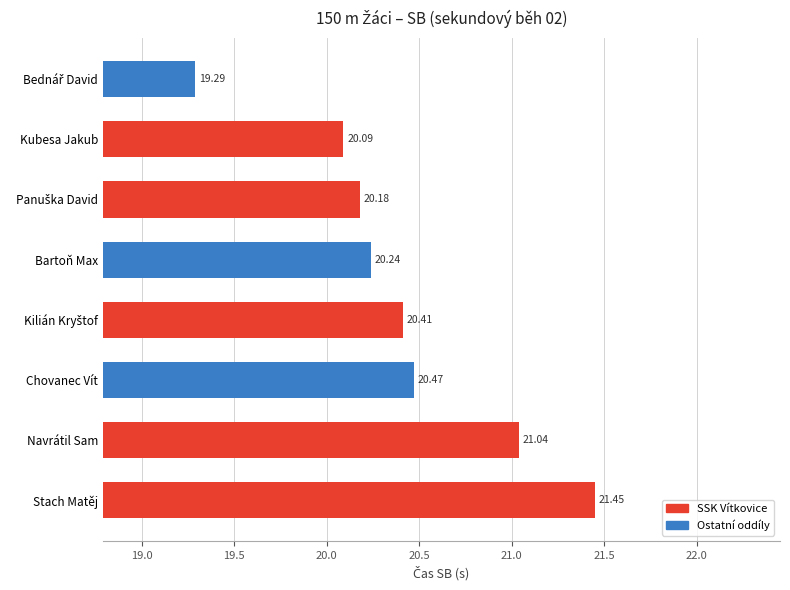

How many values exceed 20?

7